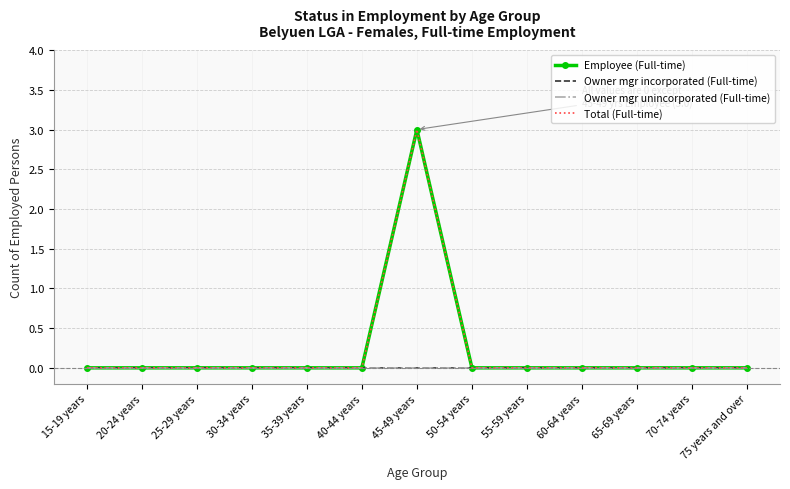

True or false: Owner mgr incorporated (Full-time) has more than 0 interior local peaks.

False